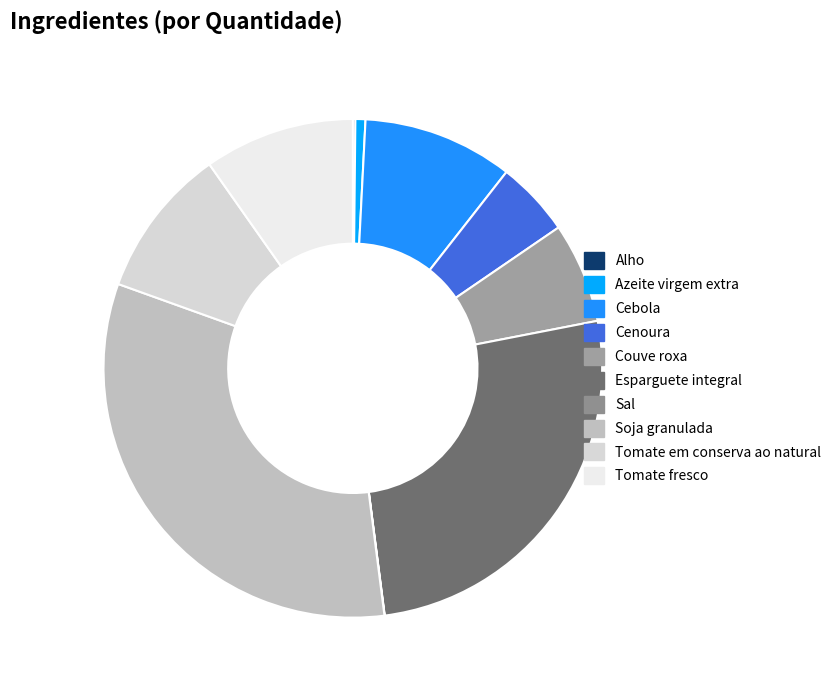

To the nearest percent, what percentage of the pie is Soja granulada?

33%